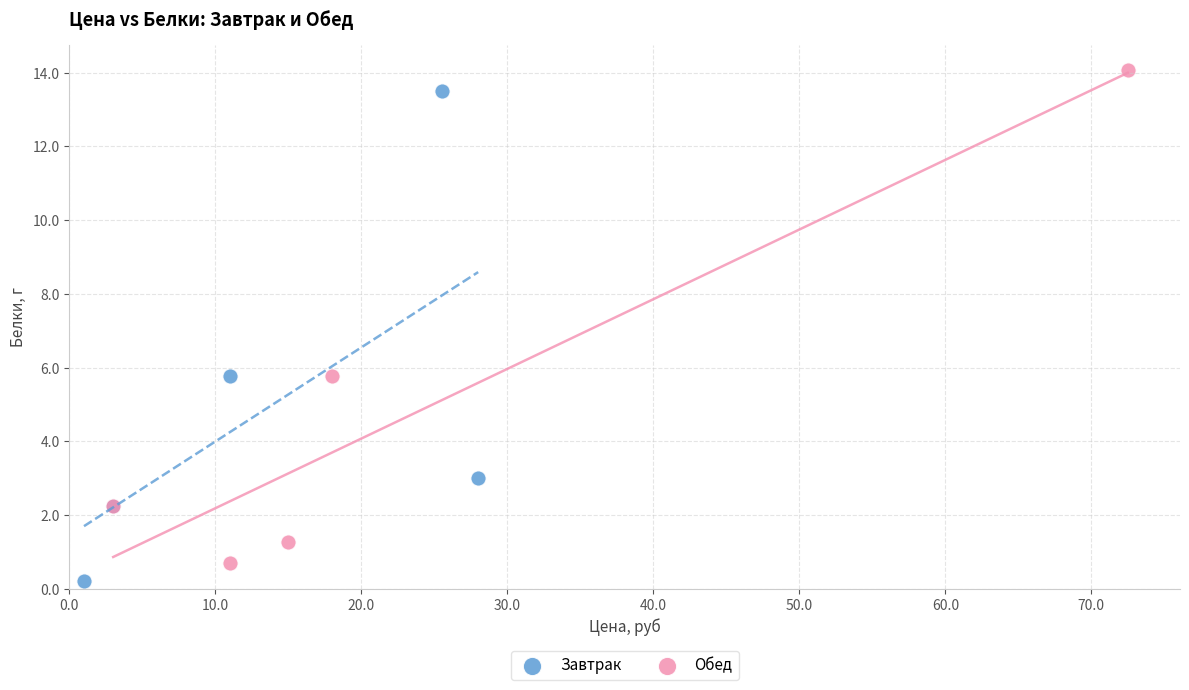

What are all the series names shown in the legend?

Завтрак, Обед